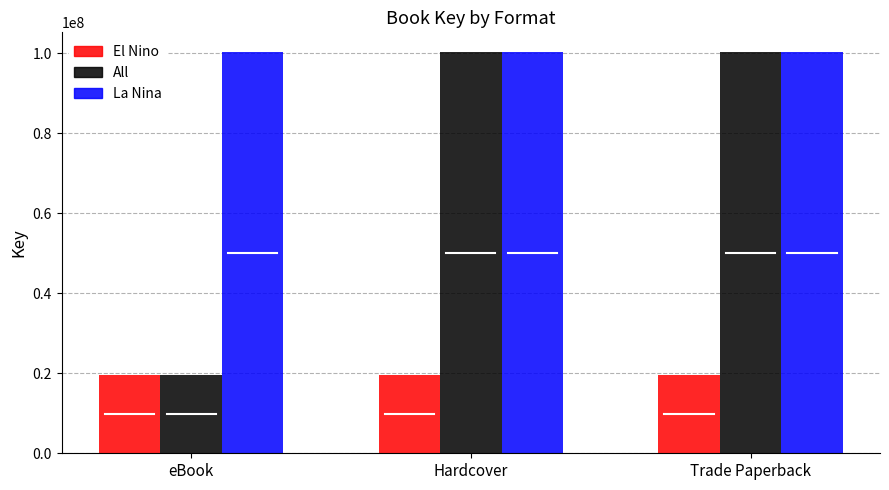

Are the bars horizontal?

No